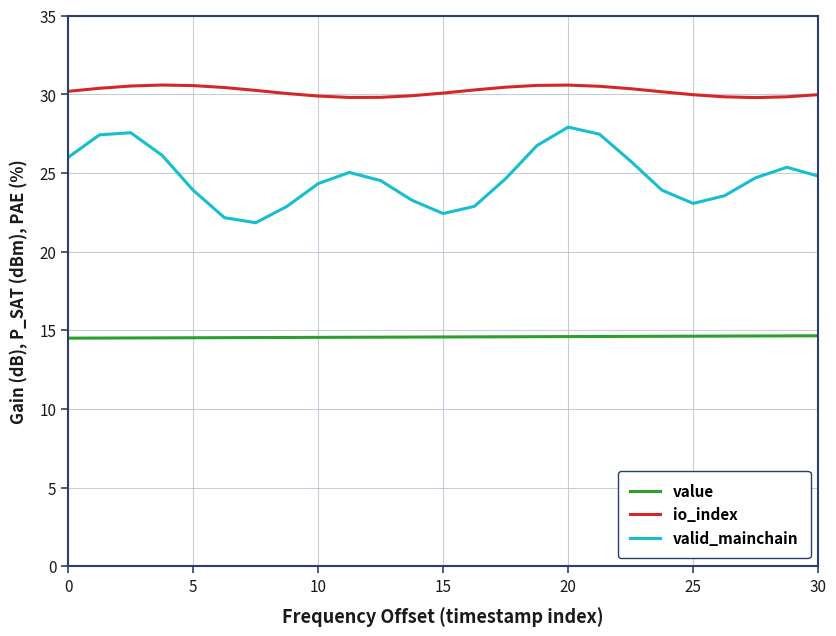

List the series in order of their peak value, lowest first.

value, valid_mainchain, io_index